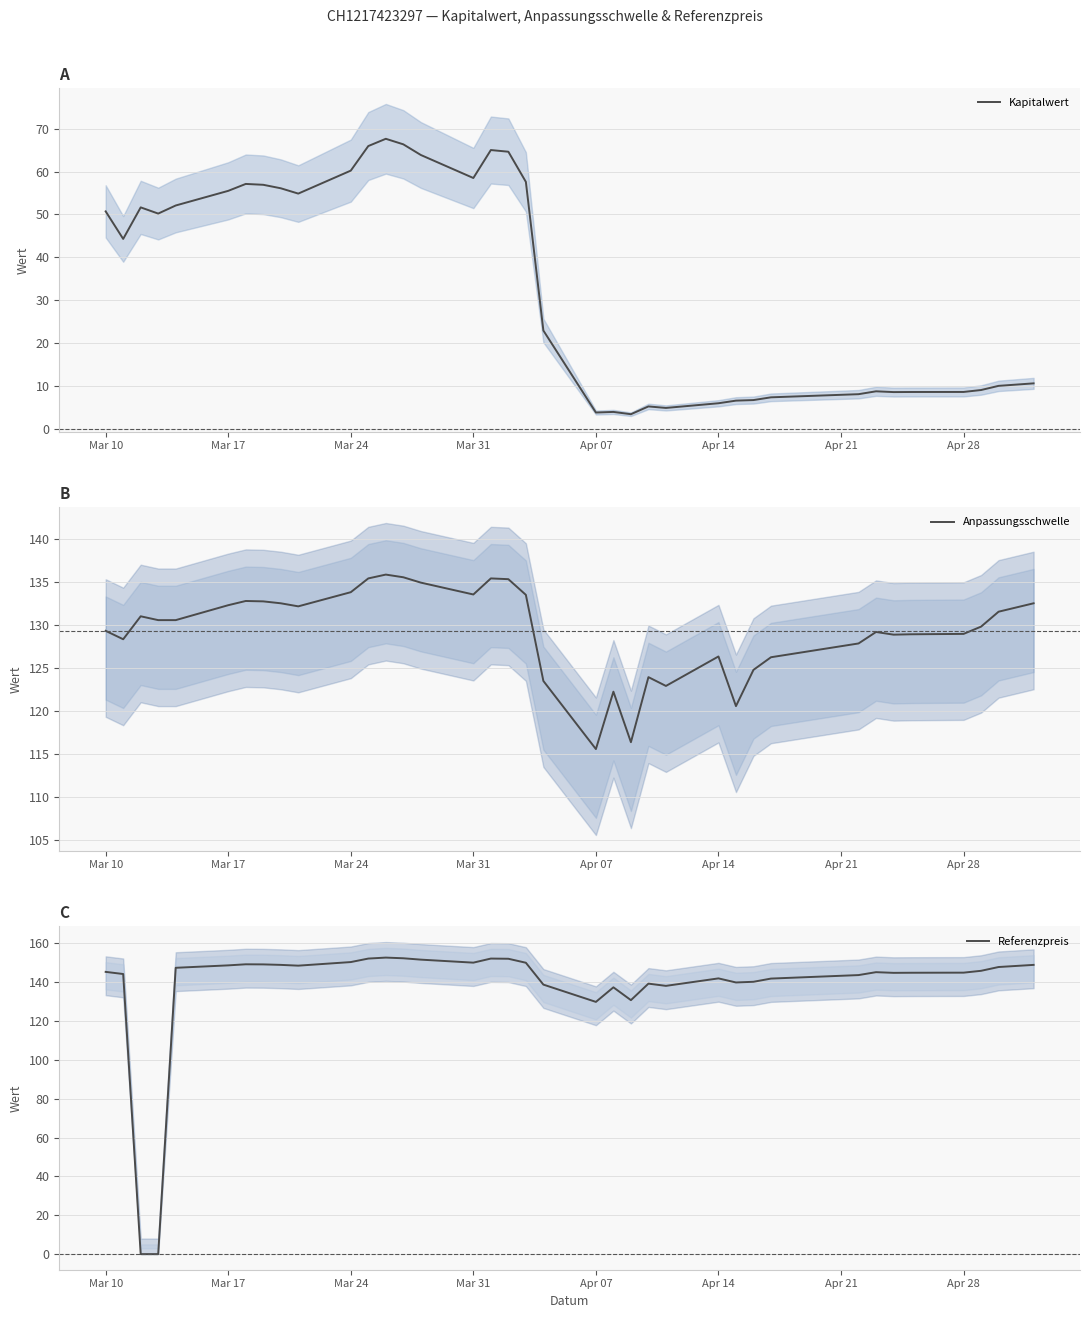

At which label does Anpassungsschwelle reach its minimum?

Apr 07